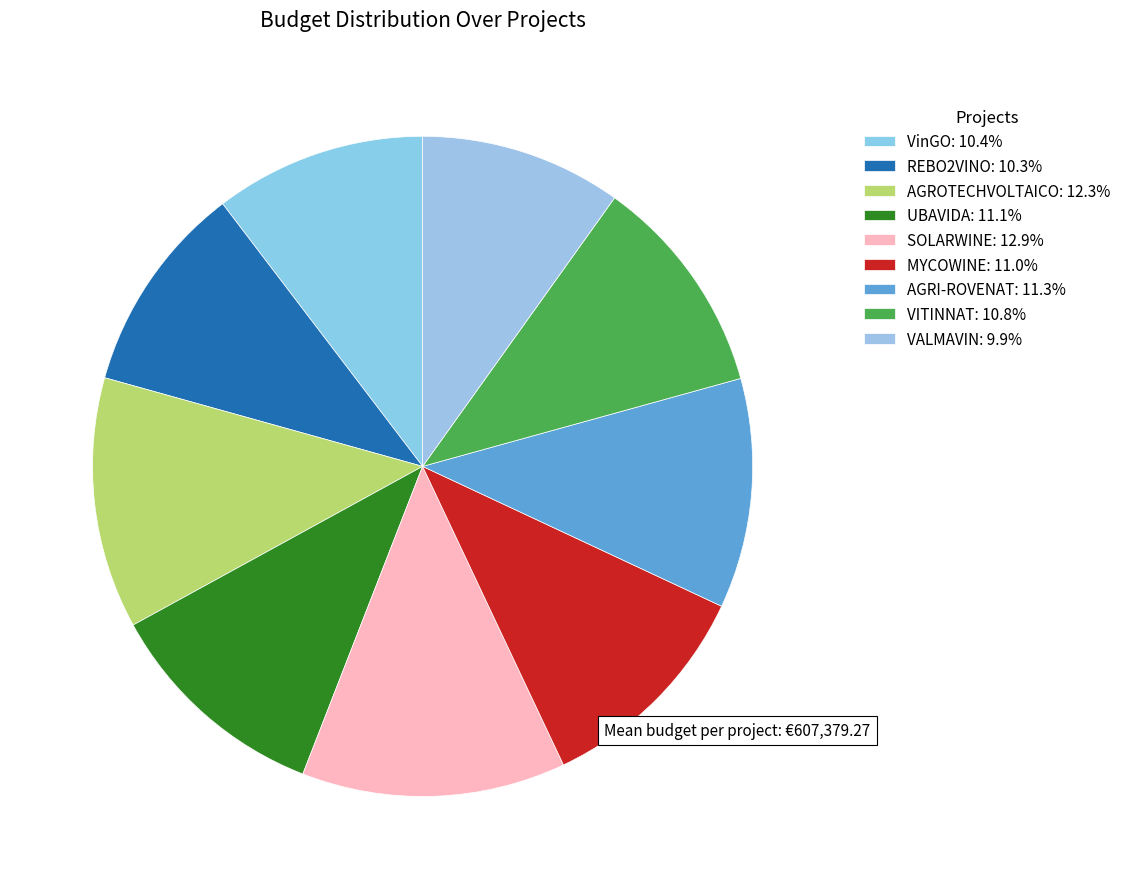

How many slices are in this pie chart?

9